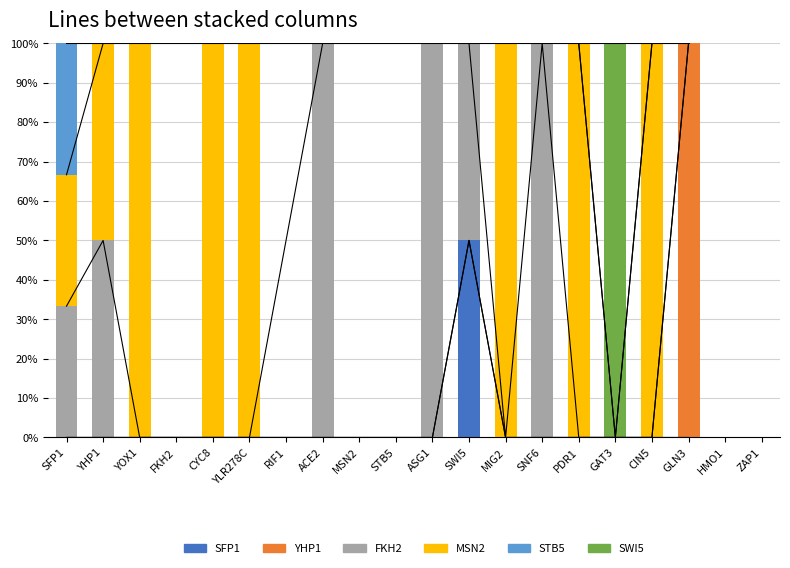

What is the difference between the maximum and minimum values in the SFP1 series?

50.0